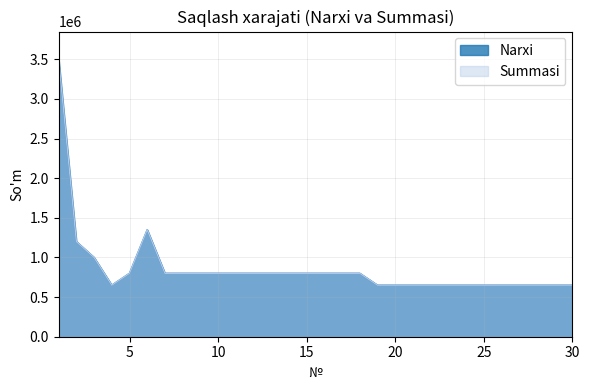

Rank the categories by Summasi value from highest to lowest.

1, 6, 2, 3, 5, 7, 8, 9, 10, 11, 12, 13, 14, 15, 16, 17, 18, 4, 19, 20, 21, 22, 23, 24, 25, 26, 27, 28, 29, 30